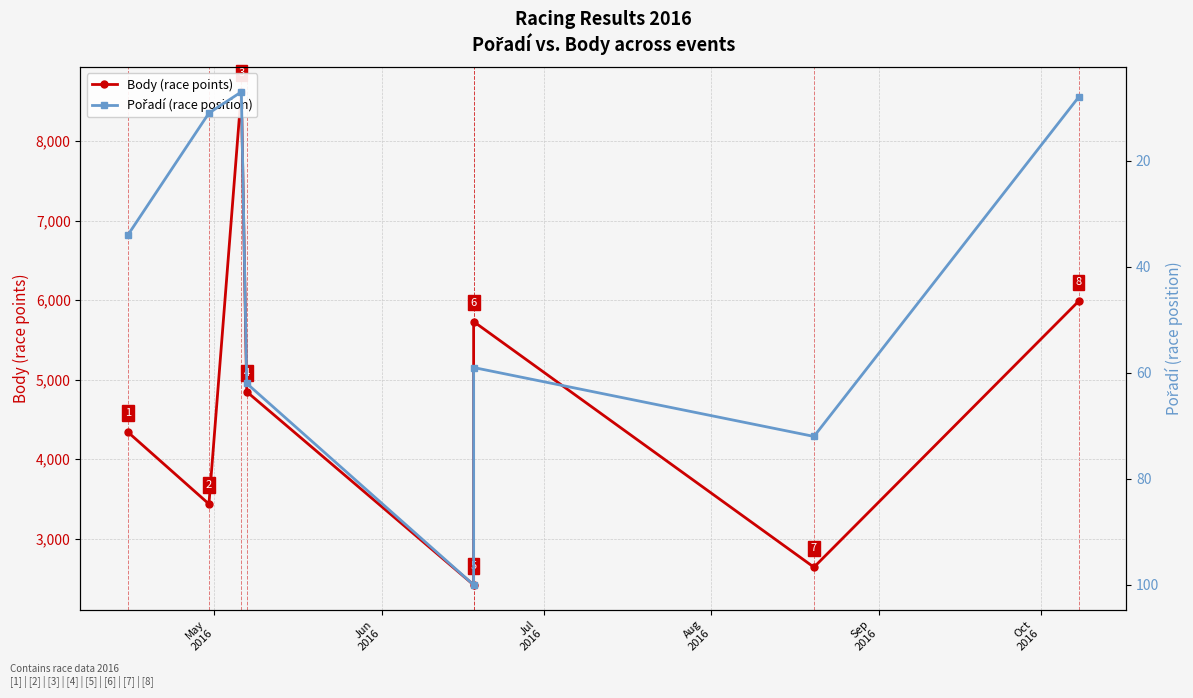

What is the difference between the second highest and minimum values in the Pořadí (race position) series?

65